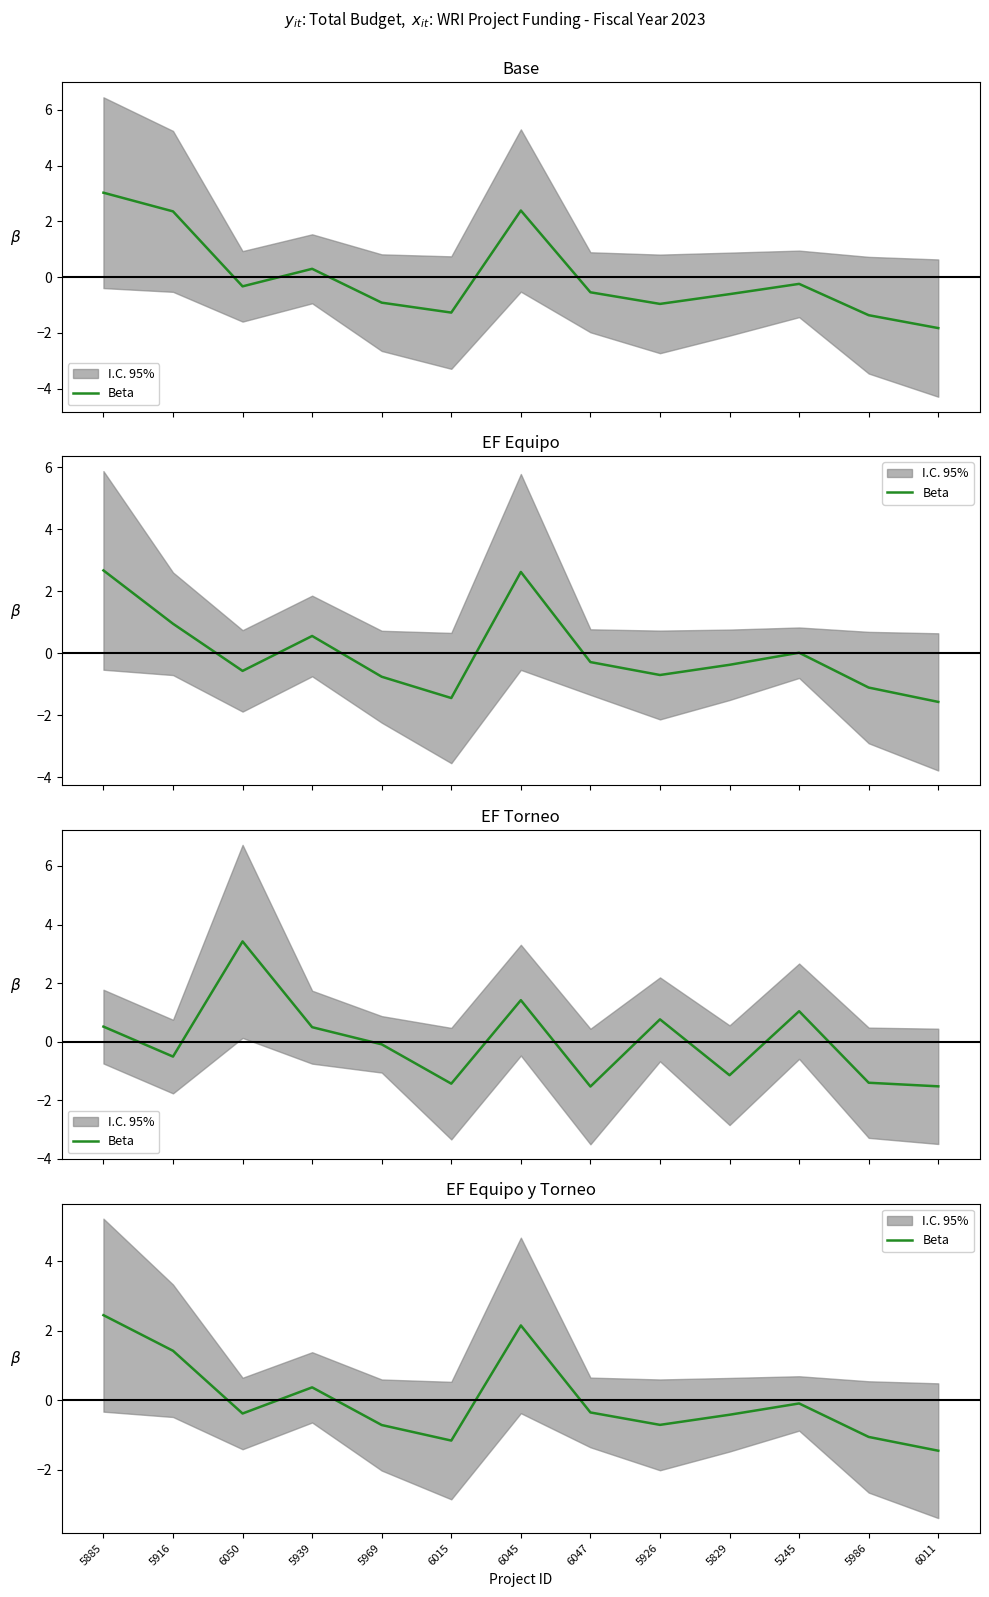

Where is the first local maximum?

5939